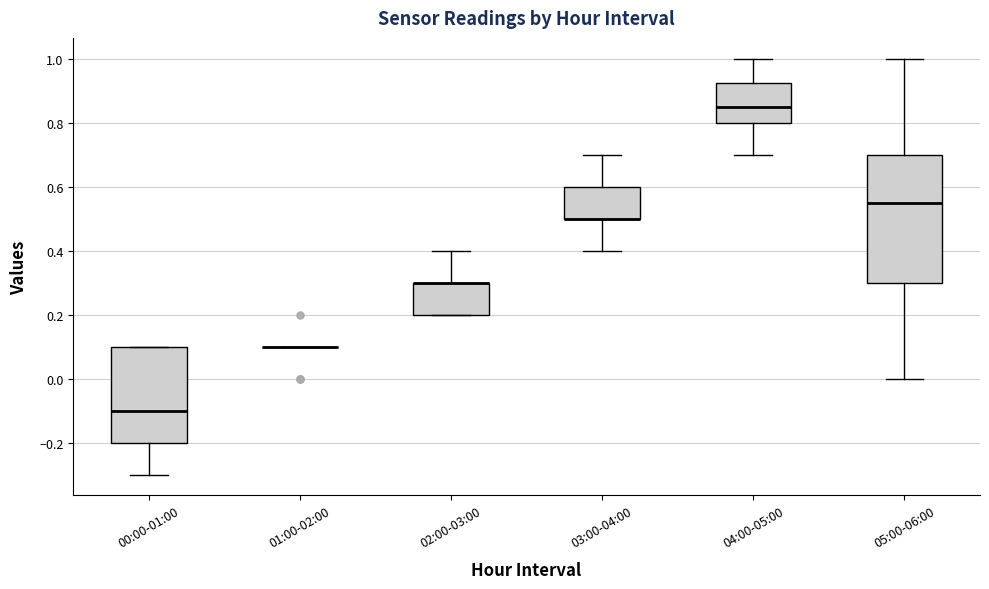

Which box is the tallest, from its lower edge to its upper edge?

05:00-06:00